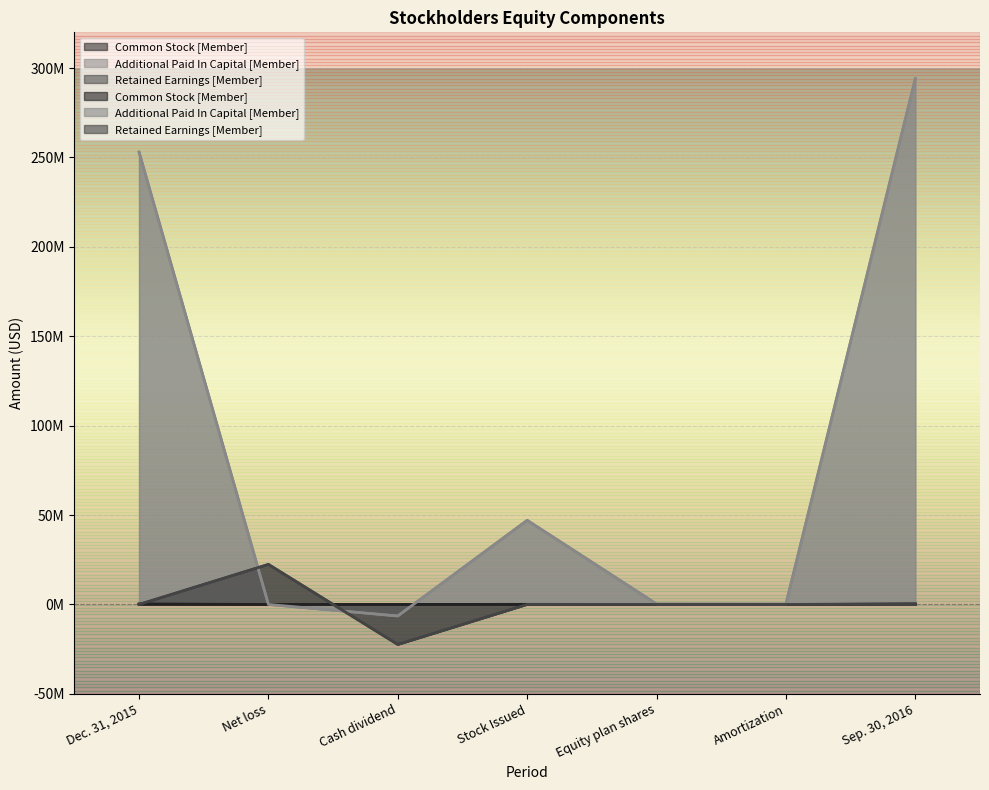

What is the label of the 2nd point from the right?

Amortization